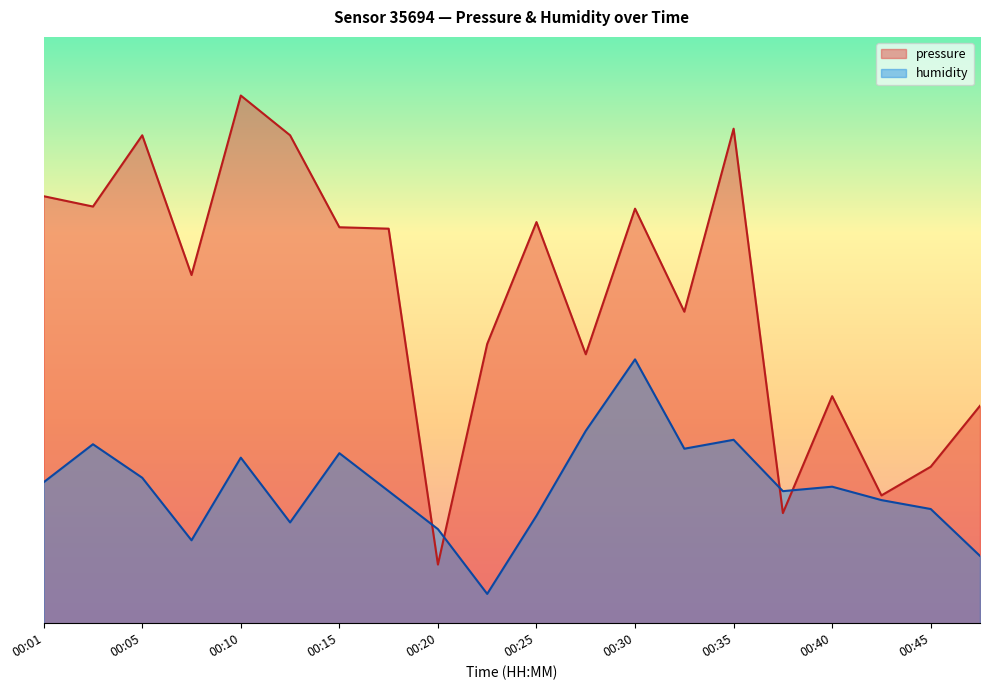

How many interior local valleys does the pressure series have?

7